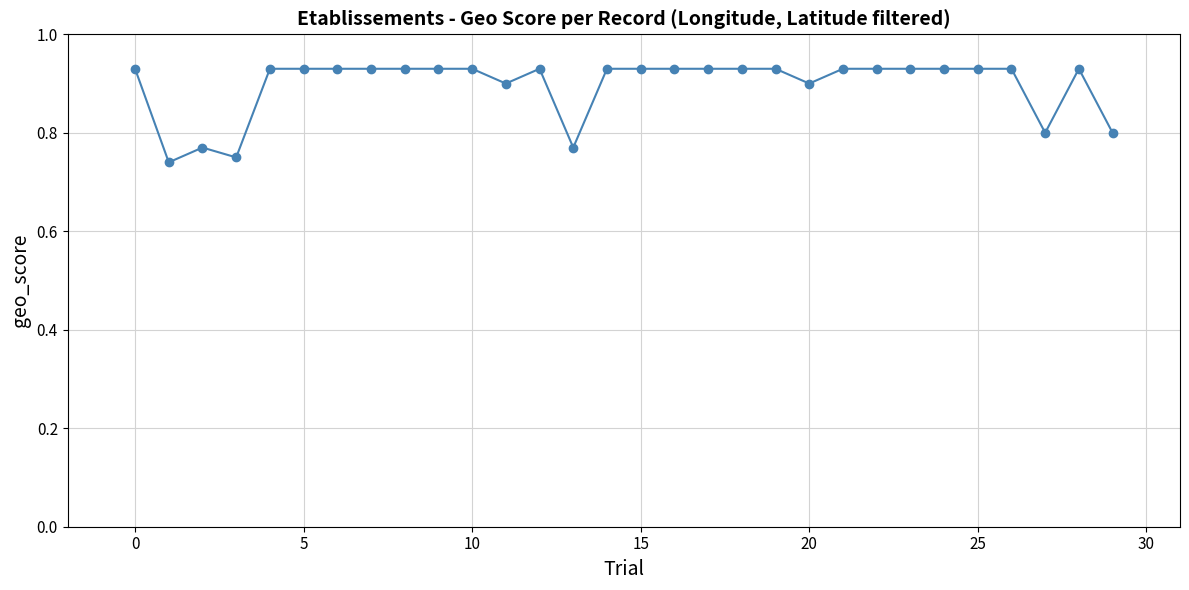

What is the sum of all values?

26.9